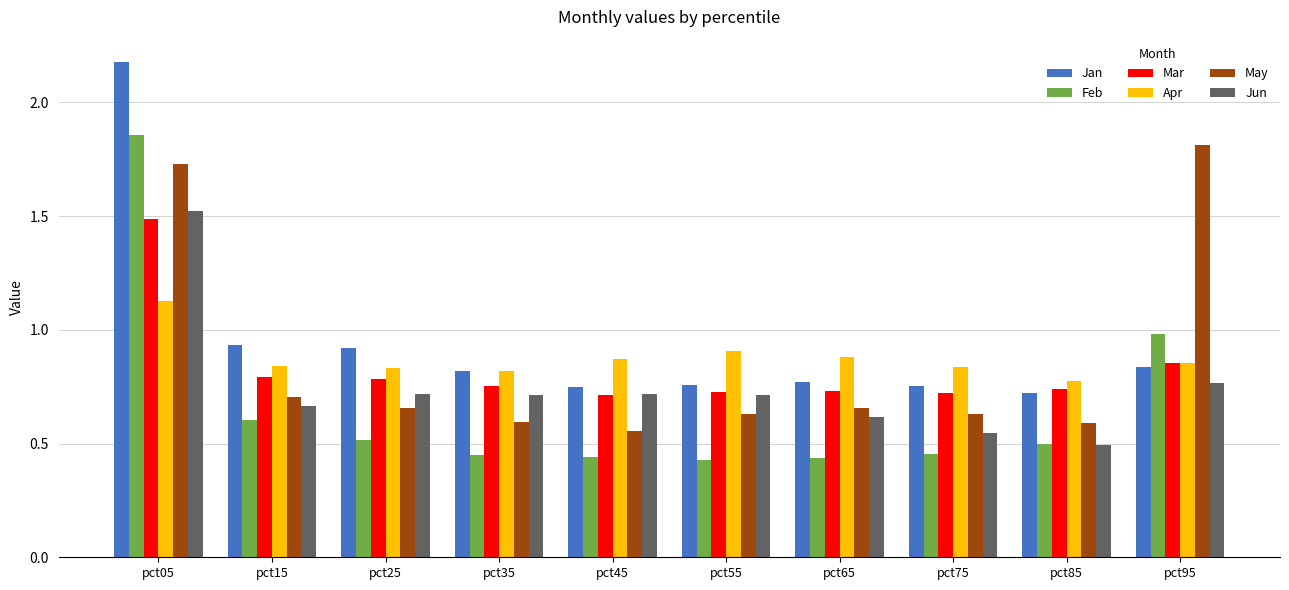

What is the maximum value shown in the chart?

2.2